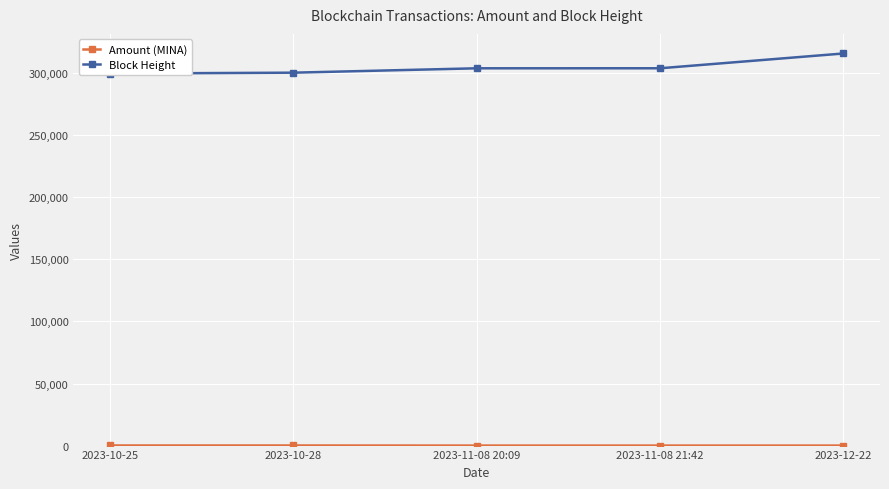

At which label does Block Height reach its minimum?

2023-10-25